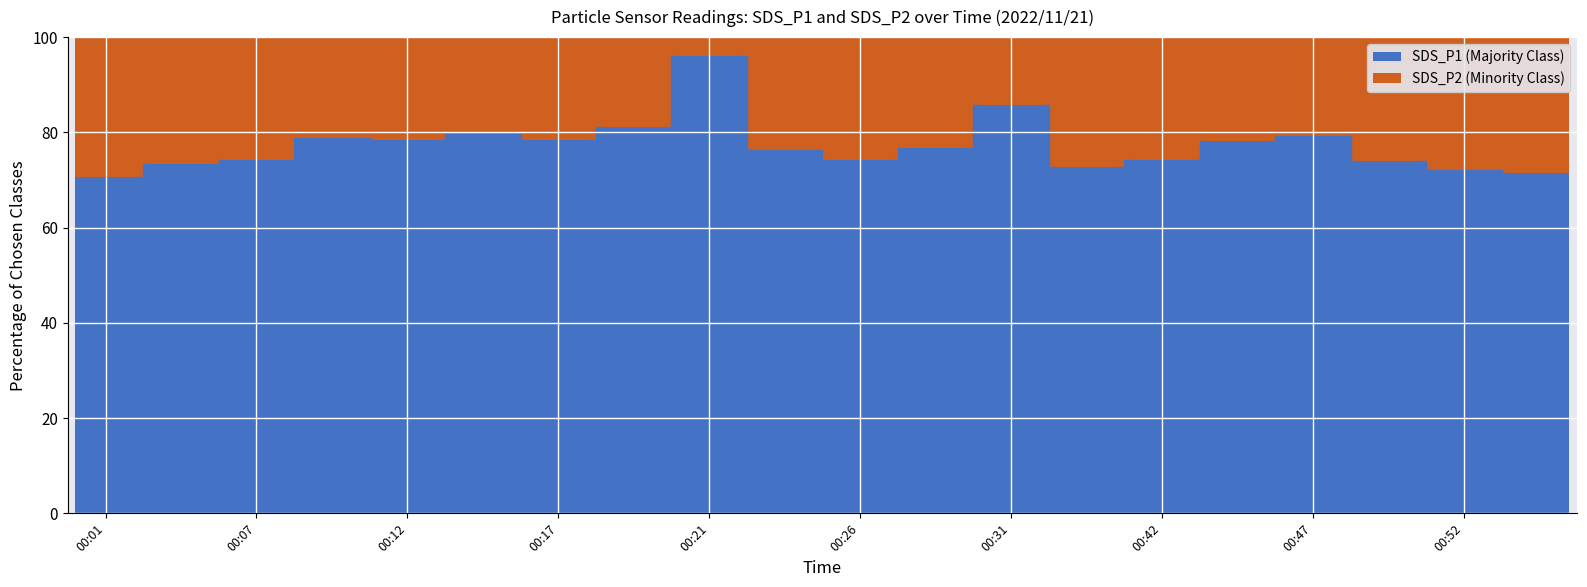

Reading left to right, what are all the values shown in this chart?

00:01=70.7	00:04=73.3	00:07=74.1	00:09=78.8	00:12=78.4	00:14=79.8	00:17=78.4	00:19=81.0	00:21=95.9	00:24=76.3	00:26=74.3	00:29=76.8	00:31=85.7	00:34=72.7	00:42=74.2	00:45=78.3	00:47=79.3	00:50=74.0	00:52=72.2	00:55=71.4